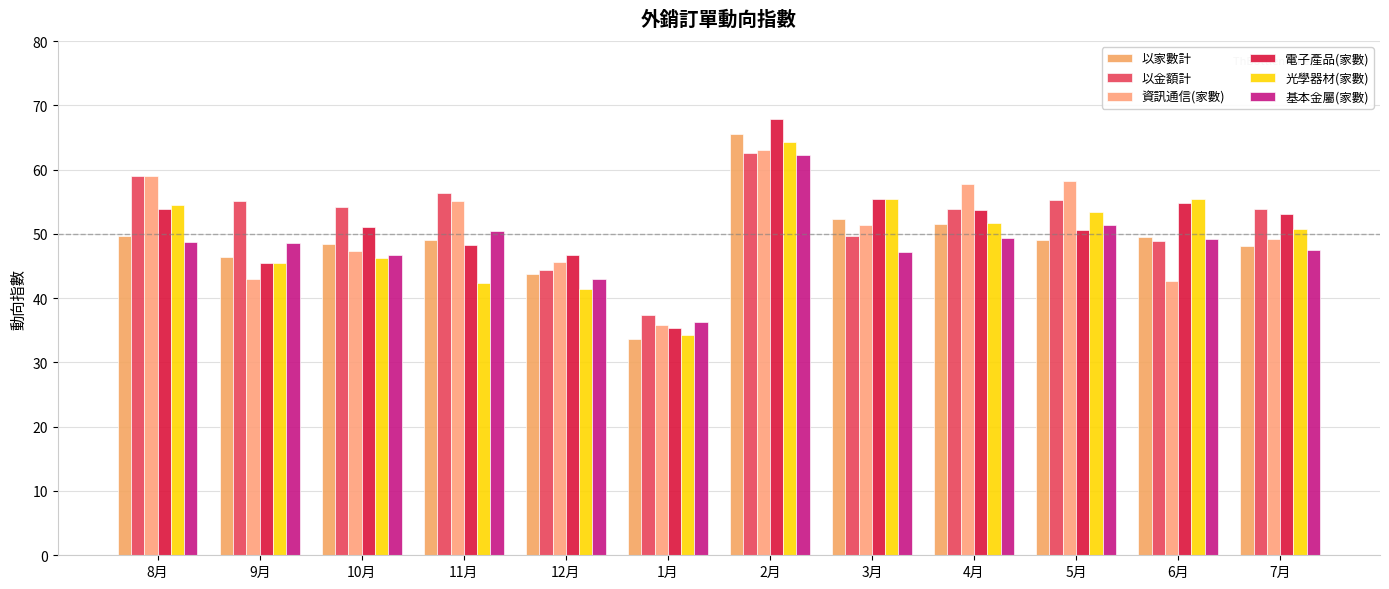

What are all the series names shown in the legend?

以家數計, 以金額計, 資訊通信(家數), 電子產品(家數), 光學器材(家數), 基本金屬(家數)